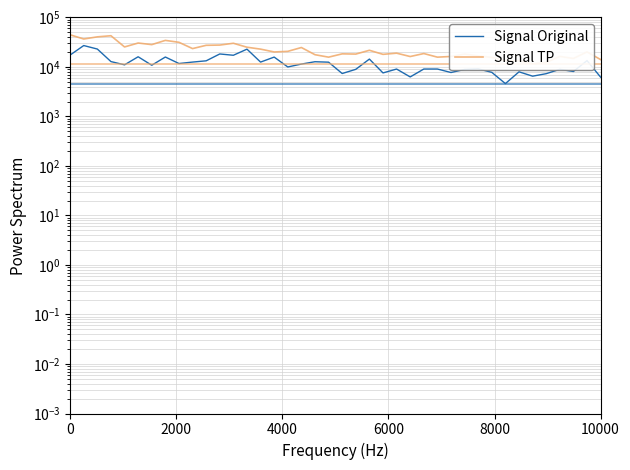

True or false: P2 (Signal TP) and P1 (Signal Original) intersect in this chart.

False